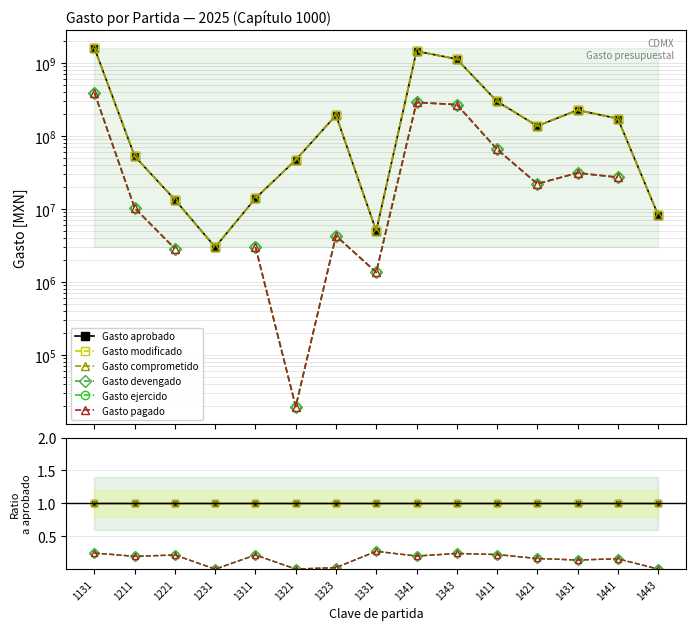

What is the value of the Gasto pagado point at the 1st from the left?

0.2